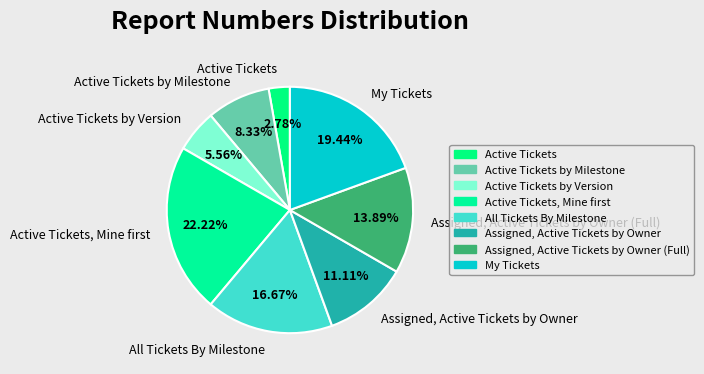

Is it true that Active Tickets is 8% of the pie?

False